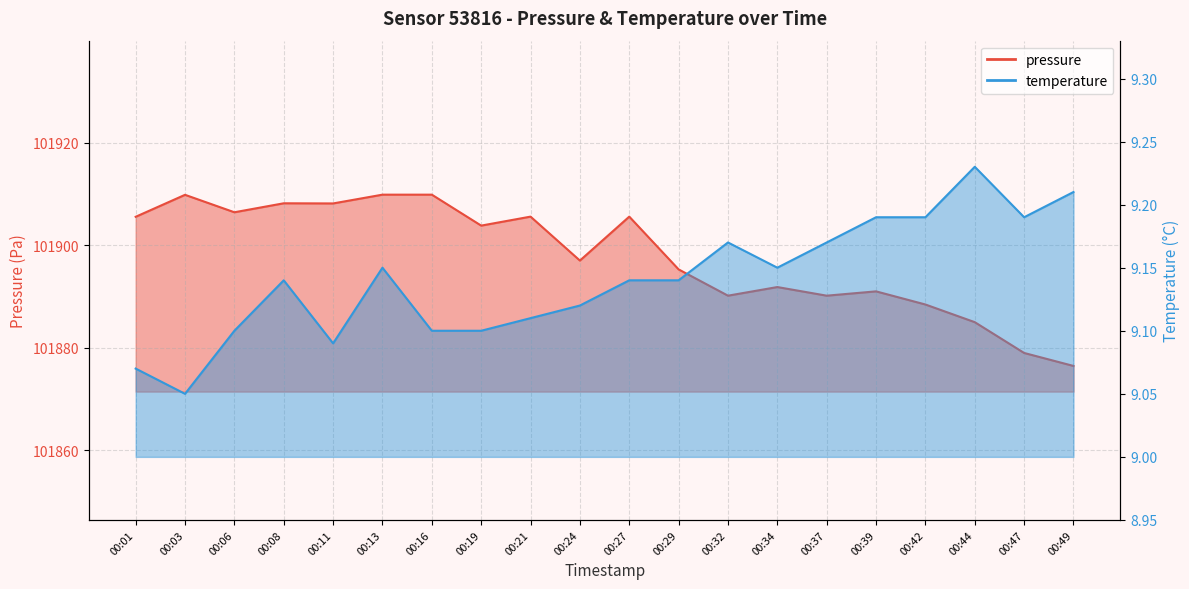

Reading left to right, transcribe all the data shown in this chart.

pressure: 101905.5	101909.8	101906.4	101908.2	101908.1	101909.8	101909.8	101903.8	101905.6	101897.0	101905.6	101895.3	101890.2	101891.8	101890.2	101891.0	101888.4	101885.0	101879.0	101876.5
temperature: 9.1	9.1	9.1	9.1	9.1	9.2	9.1	9.1	9.1	9.1	9.1	9.1	9.2	9.2	9.2	9.2	9.2	9.2	9.2	9.2